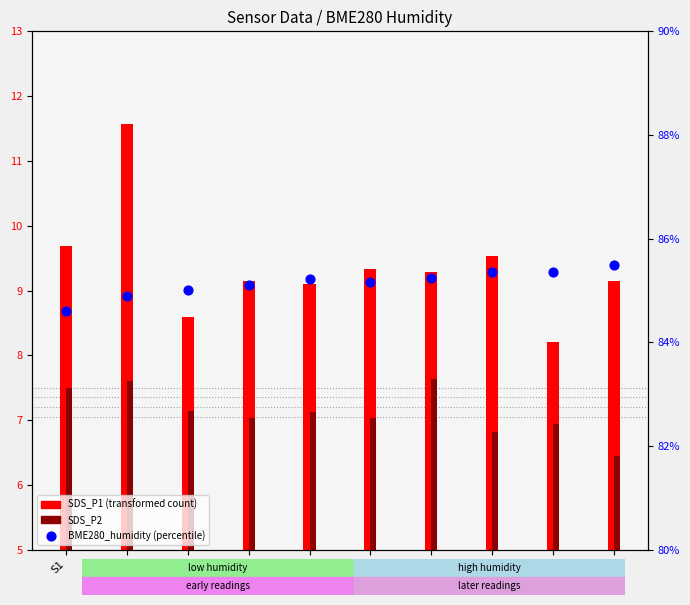

What is the change in value from S1 to S13?

+0.6